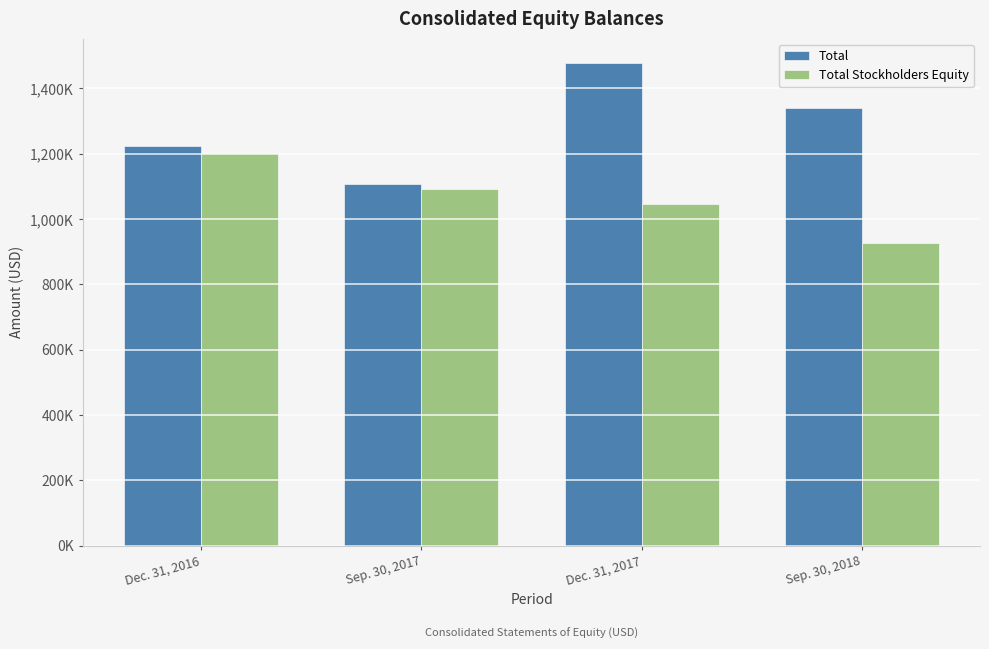

What is the total value across all series at Sep. 30, 2017?

2199485